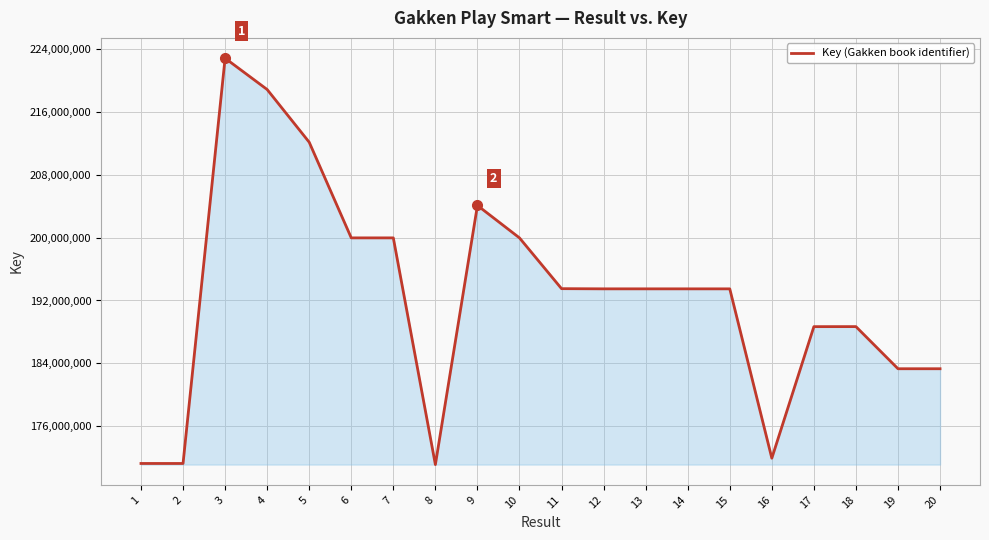

What is the difference between the values at 1 and 19?

12041156